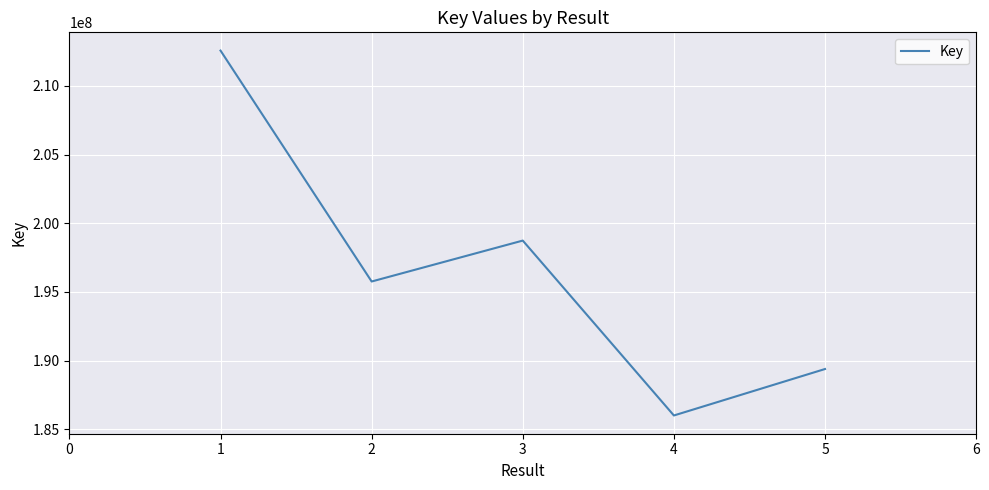

What is the average value?

196490360